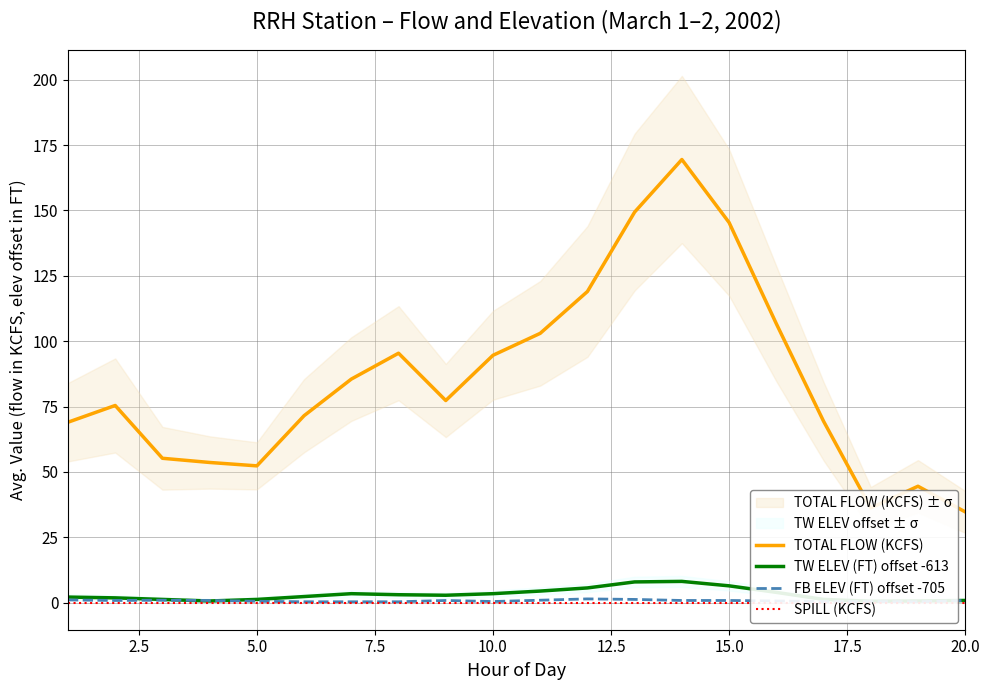

What is the value of the TOTAL FLOW (KCFS) point at the 16th from the left?

106.7